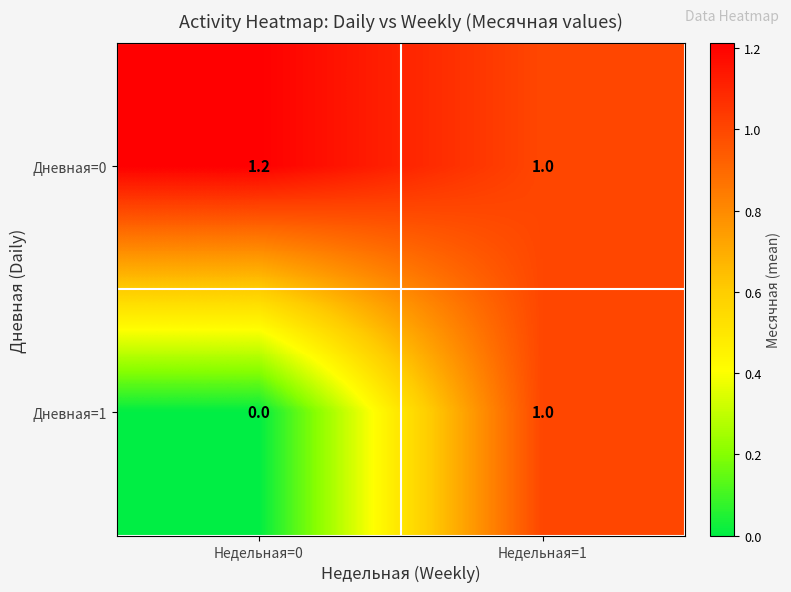

What is the maximum value for Дневная=1?

1.0